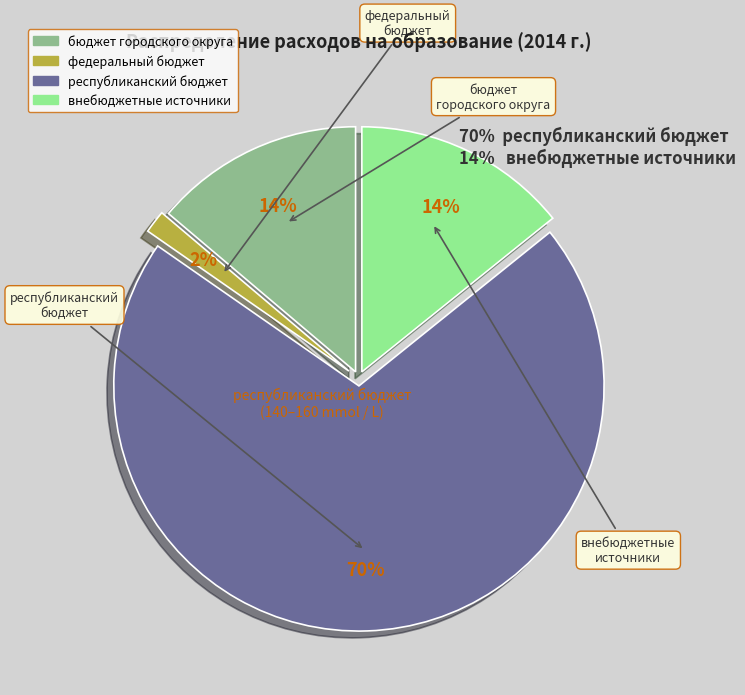

Is it true that федеральный бюджет is 2% of the pie?

True